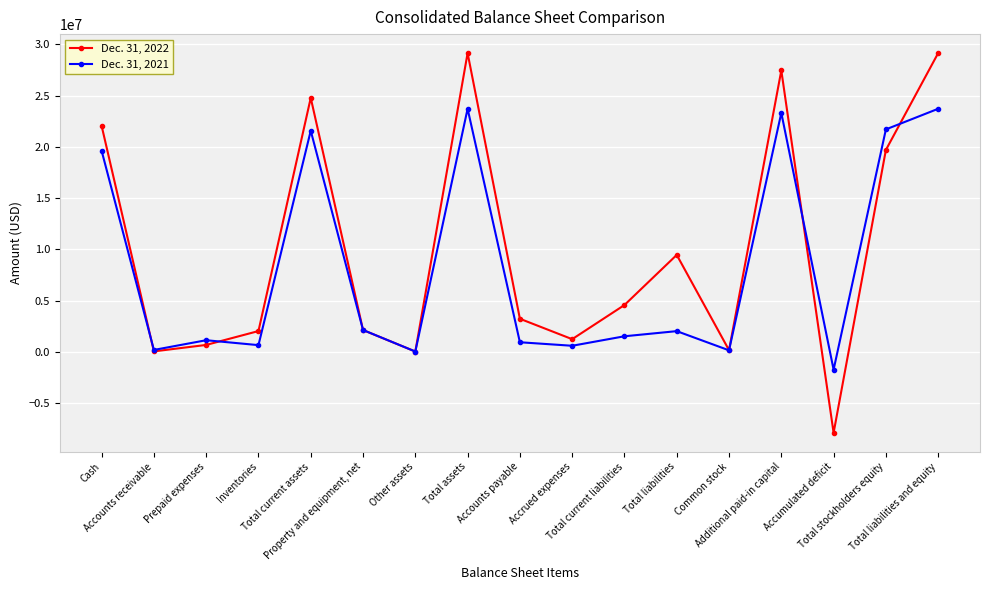

True or false: Dec. 31, 2021 has a value of 177064 at Accounts receivable.

True